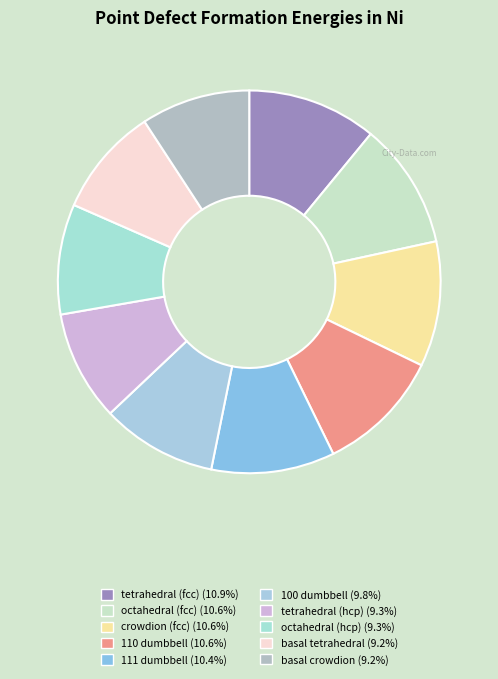

Count the number of slices in the pie.

10